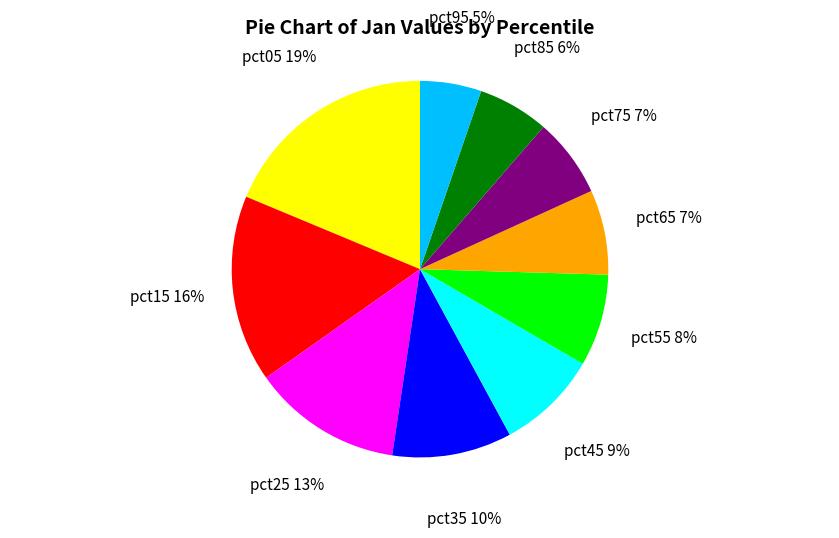

Is there any slice that represents more than half of the pie?

No